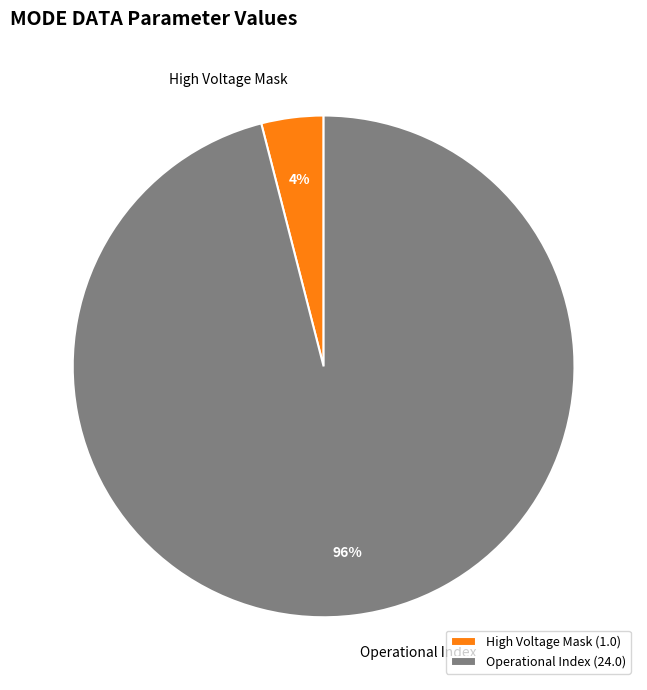

Combined, do High Voltage Mask and Operational Index account for over 50%?

Yes